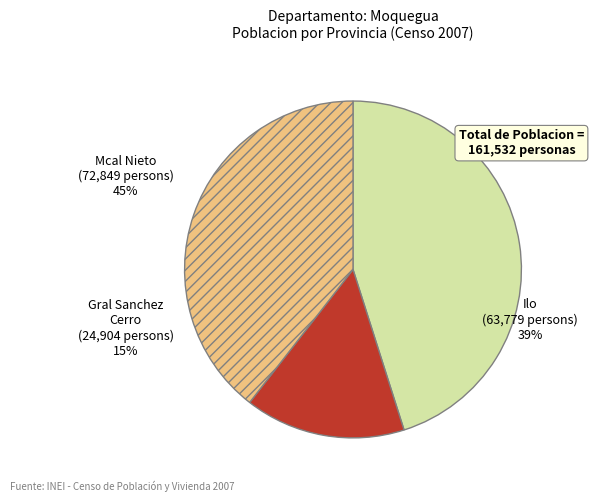

What is the smallest slice in the pie chart?

Gral Sanchez Cerro